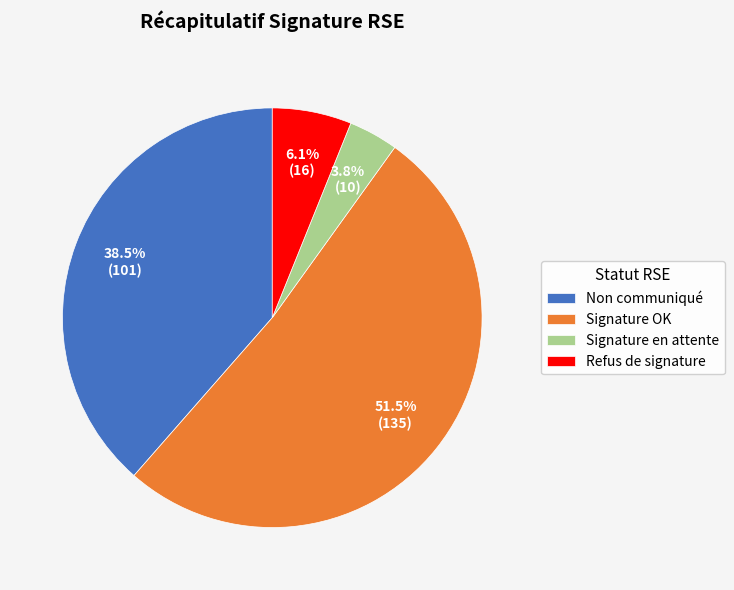

Which has a higher value, Signature OK or Signature en attente?

Signature OK